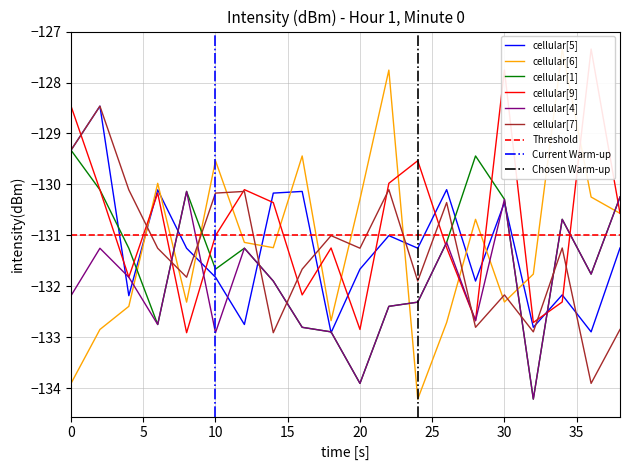

Does the chart have visible grid lines?

Yes